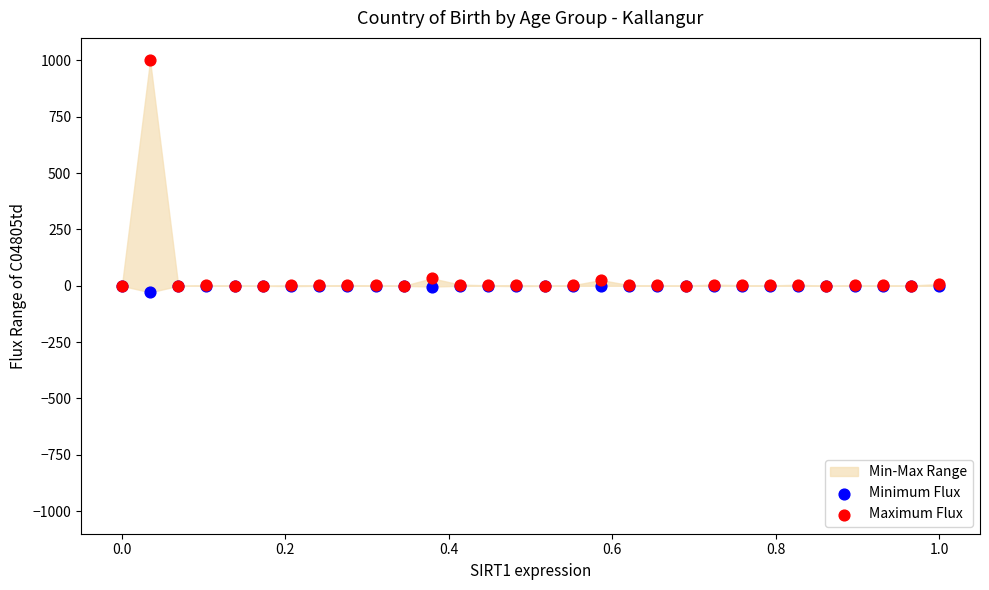

Which series has the widest spread of Y values?

Maximum Flux